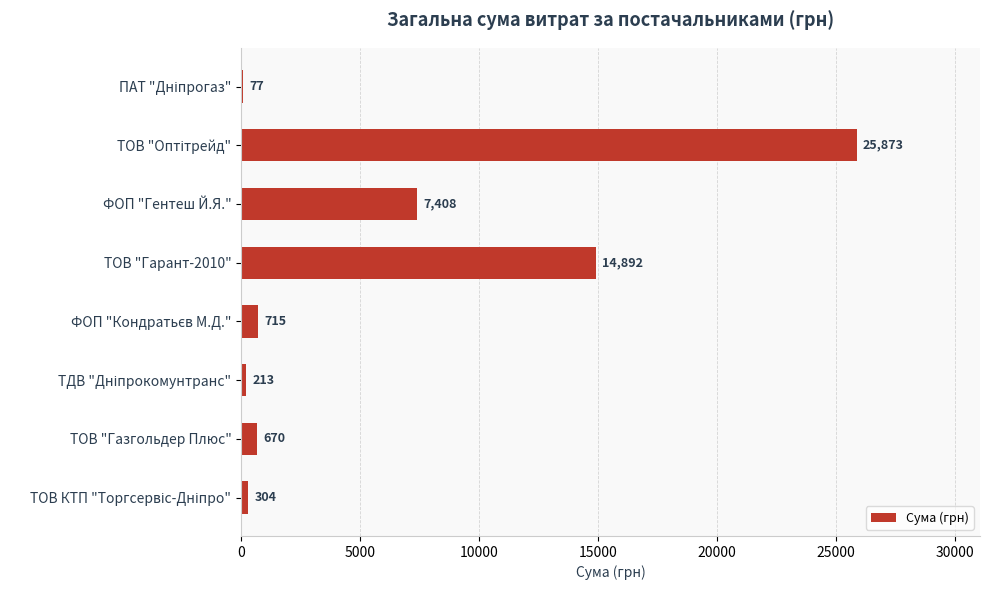

The value at ТОВ "Гарант-2010" is 7567.3. True or false?

False